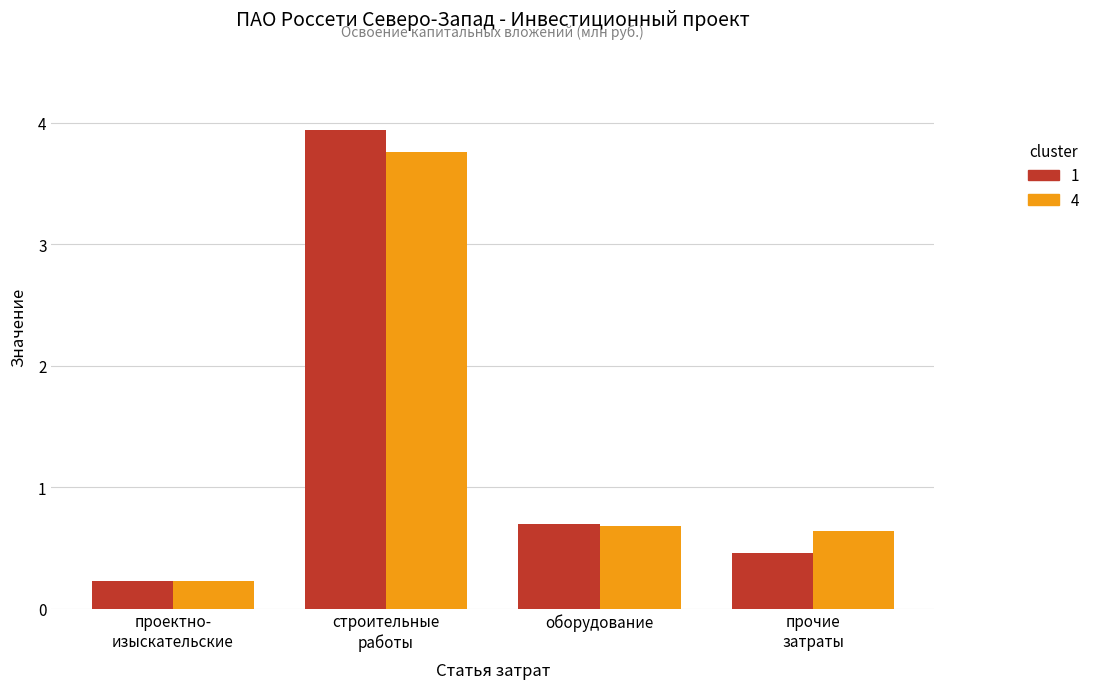

Are the bars horizontal?

No